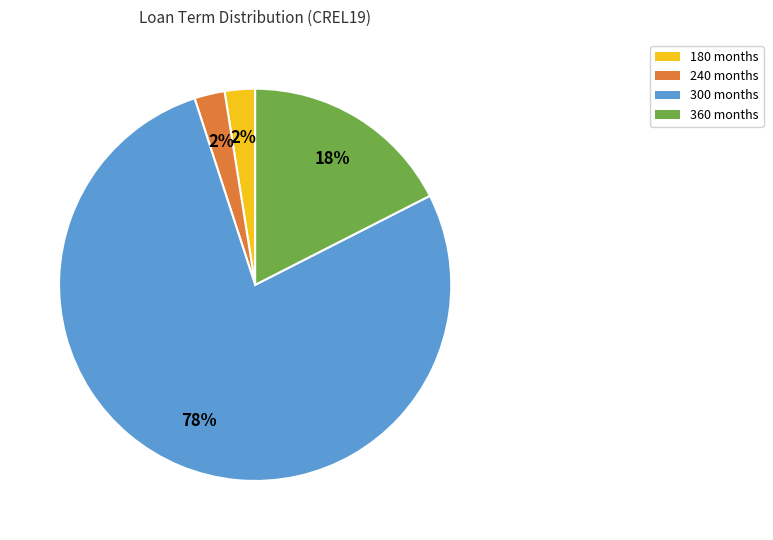

To the nearest percent, what is the difference between the 240 and 300 slice percentages?

75%